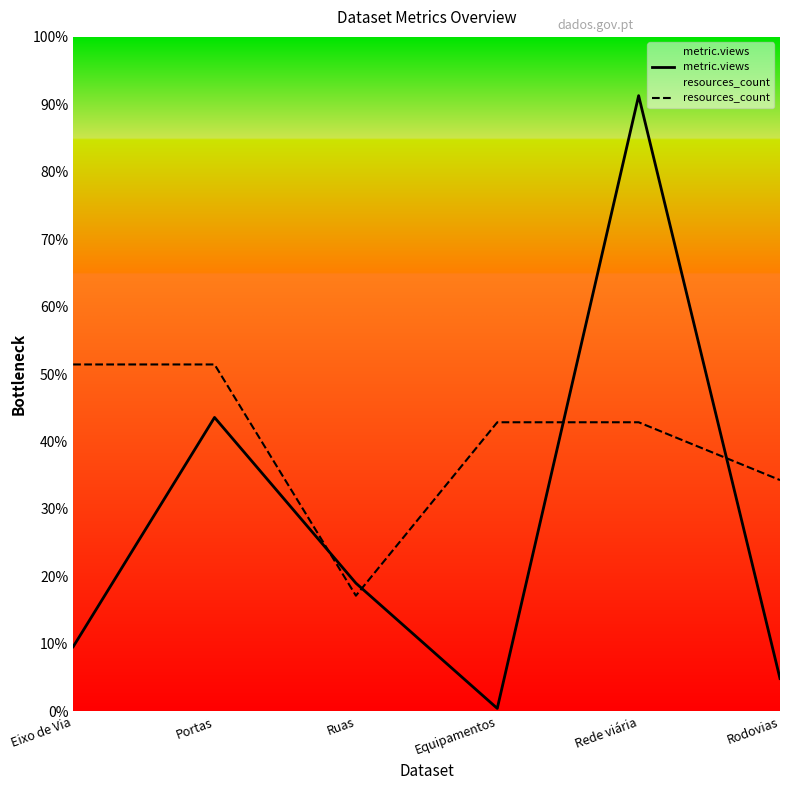

At which category is the sum across all series the highest?

Rede viária